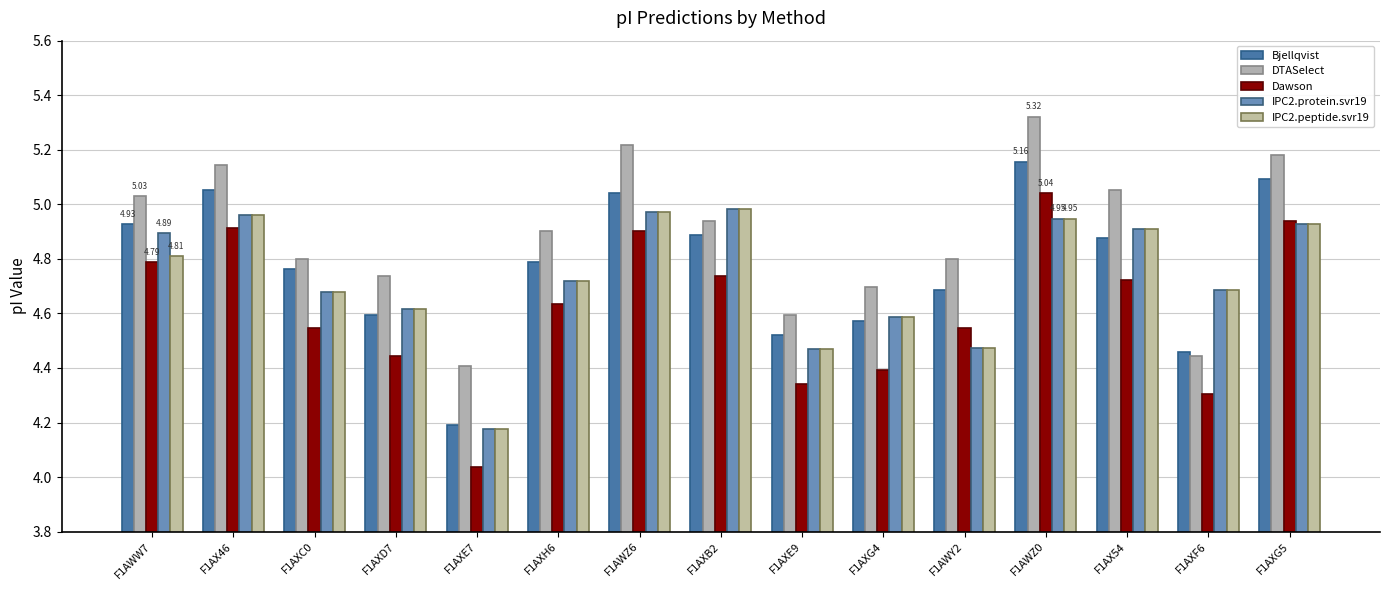

Is it true that Bjellqvist equals 4.5 at F1AXF6?

True